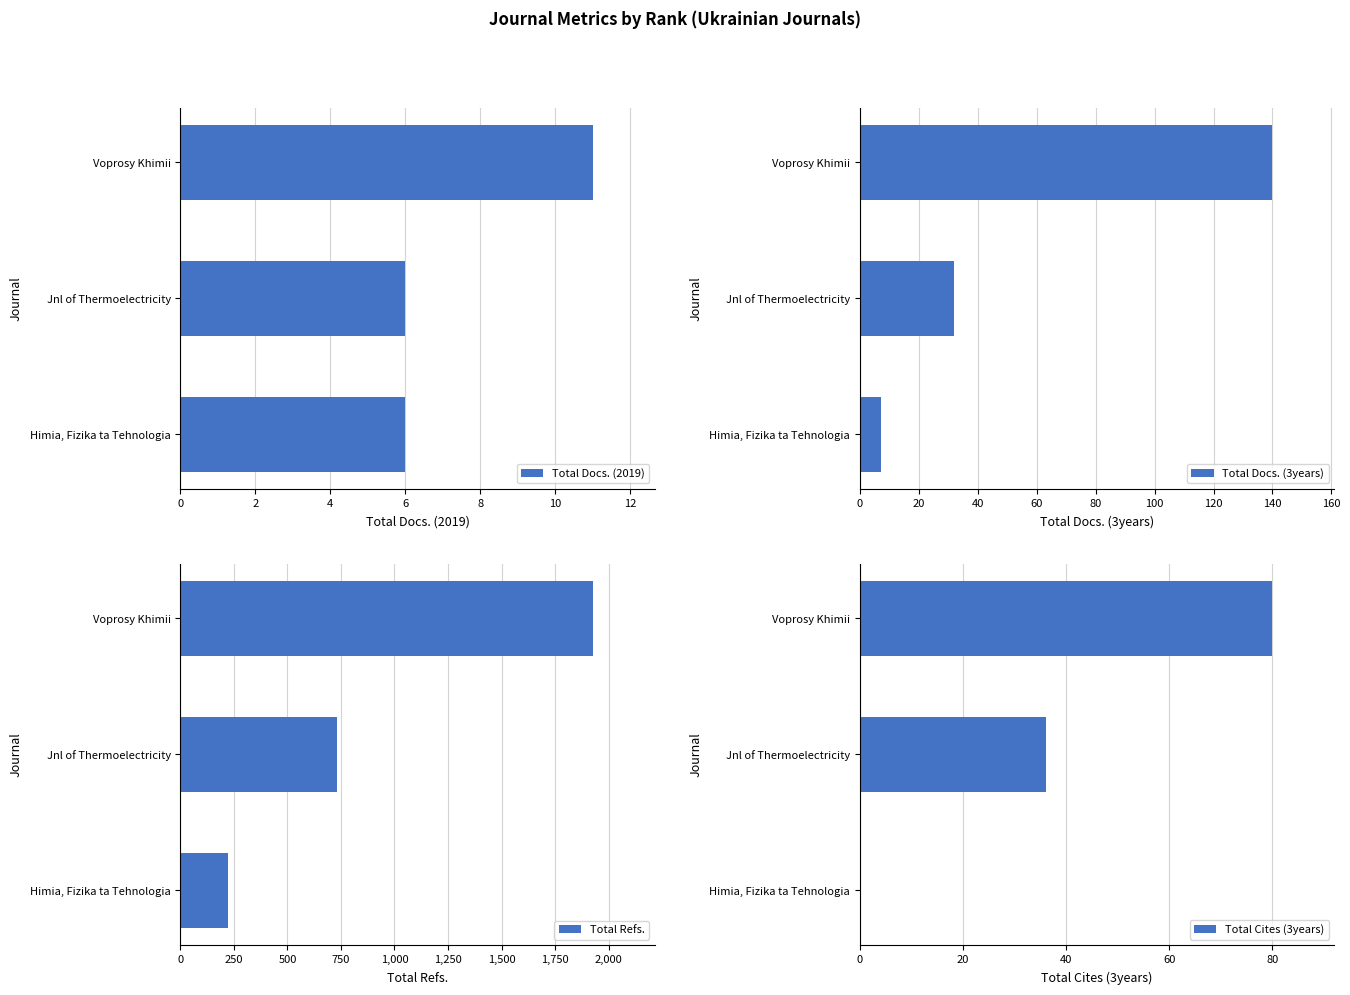

What is the sum of the Total Docs. (2019) values at Voprosy Khimii and Himia, Fizika ta Tehnologia?

17